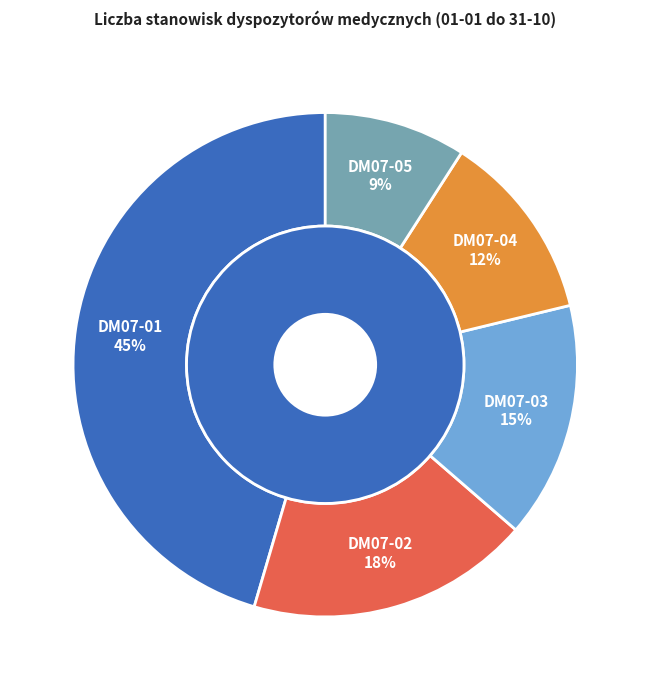

To the nearest percent, what percentage of the pie is DM07-04?

12%